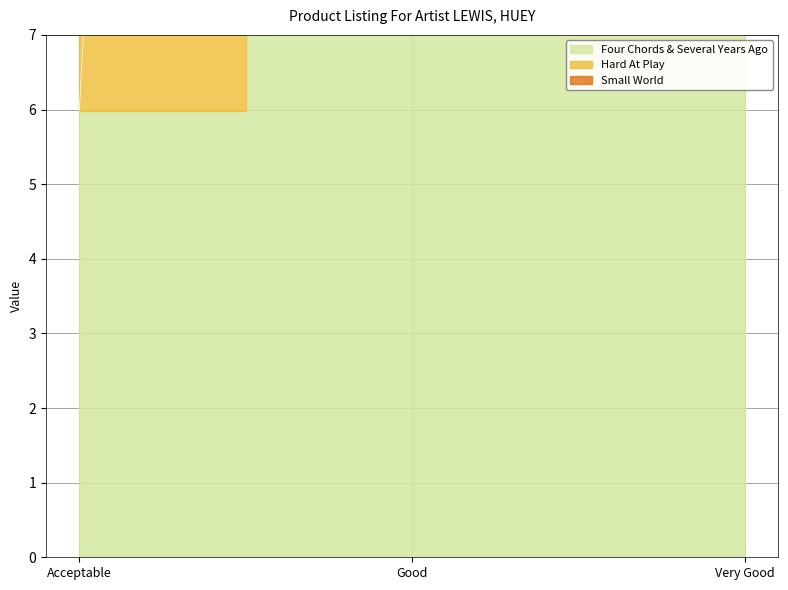

Reading right to left, what are all the values shown in this chart?

Four Chords & Several Years Ago: Very Good=197.0	Good=90.0	Acceptable=6.0
Hard At Play: Very Good=394.0	Good=180.0	Acceptable=11.0
Small World: Very Good=588.0	Good=270.0	Acceptable=14.9